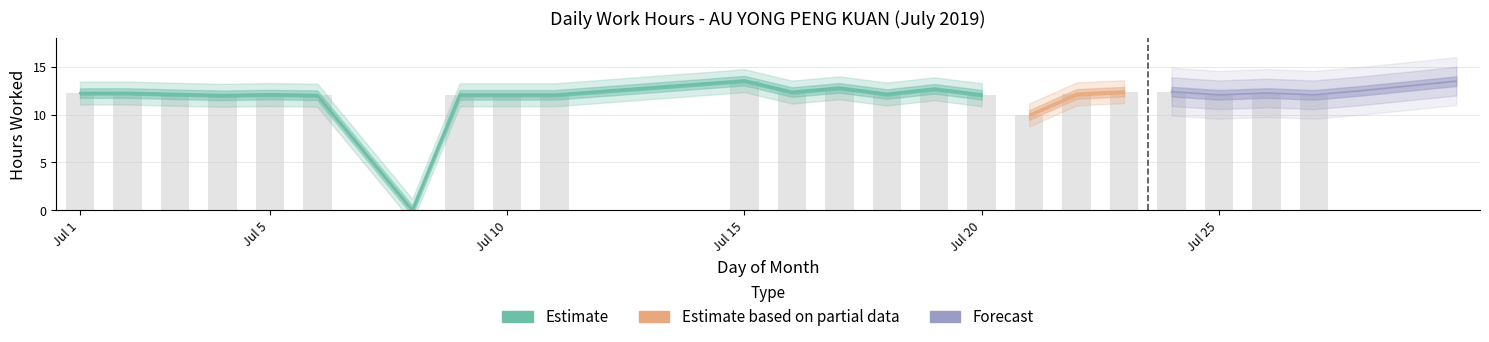

Are the bars grouped side by side (vs. stacked)?

No